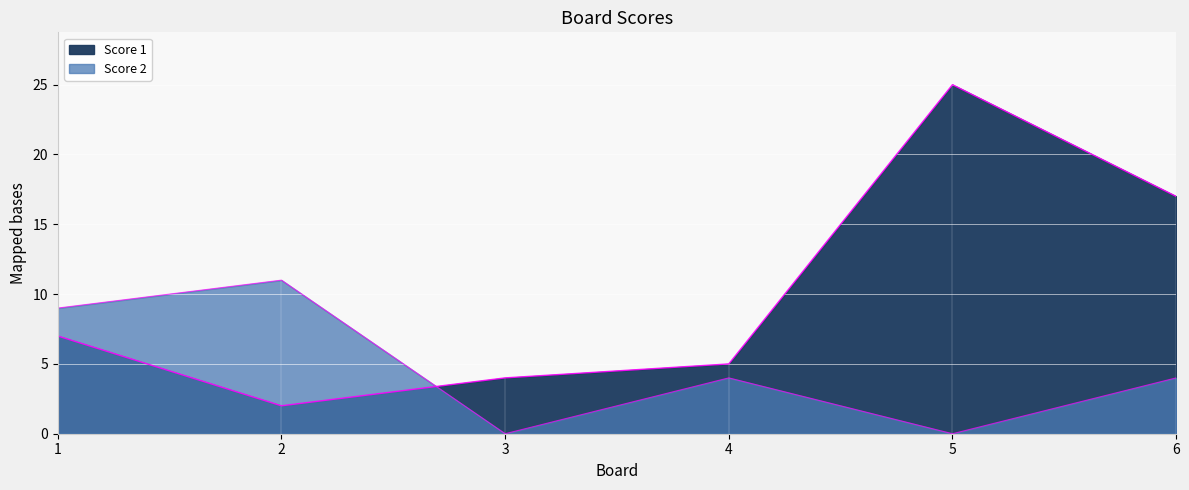

List the labels in order of Score 1 value, smallest first.

2, 3, 4, 1, 6, 5